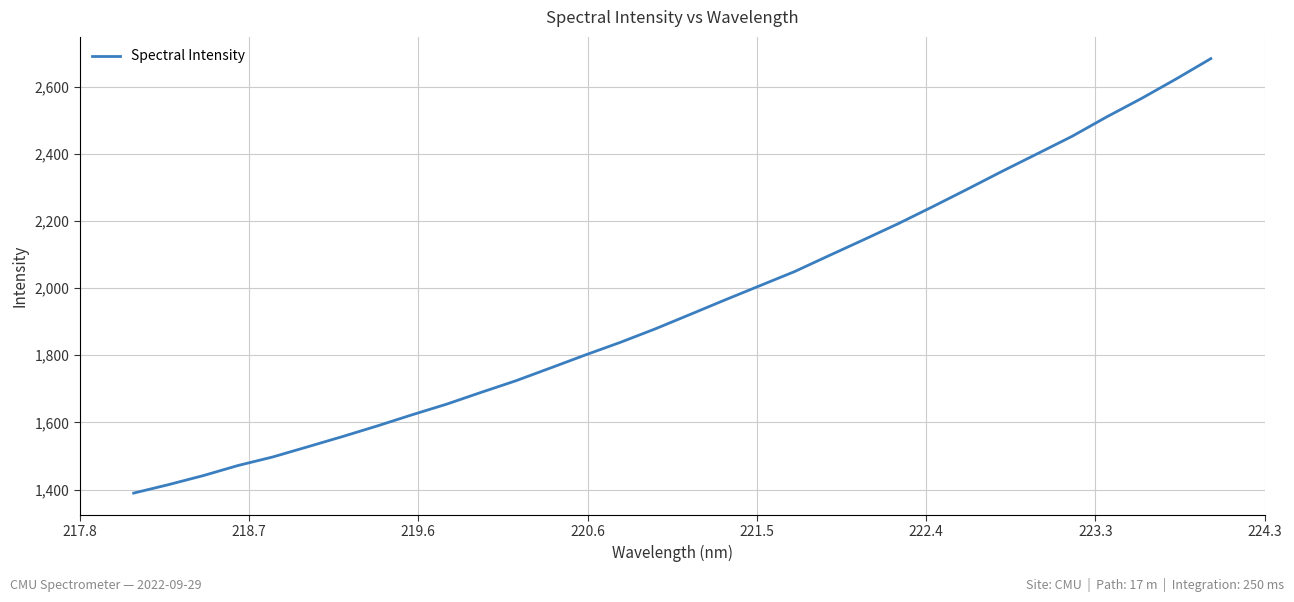

Count the number of values greater than 1921.

16